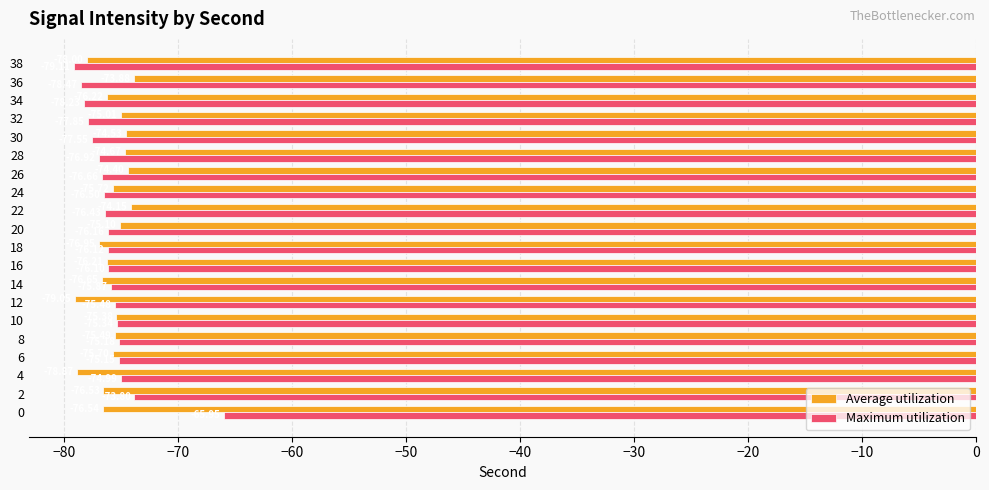

Rank the series by their maximum value, from highest to lowest.

Maximum utilization, Average utilization